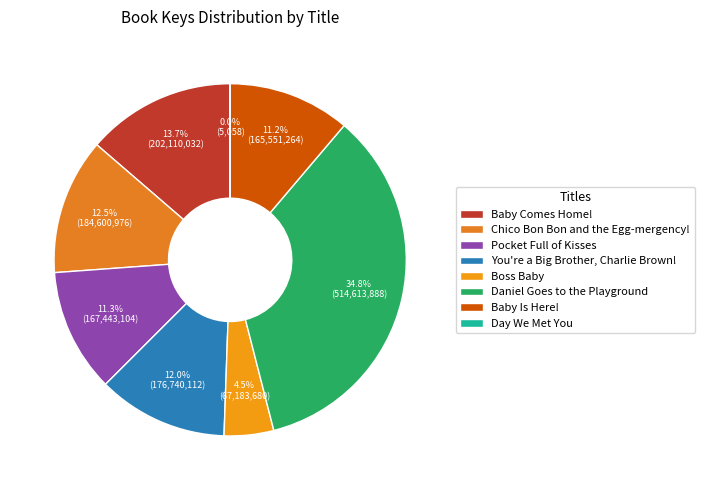

Does Day We Met You account for over 50% of the chart?

No